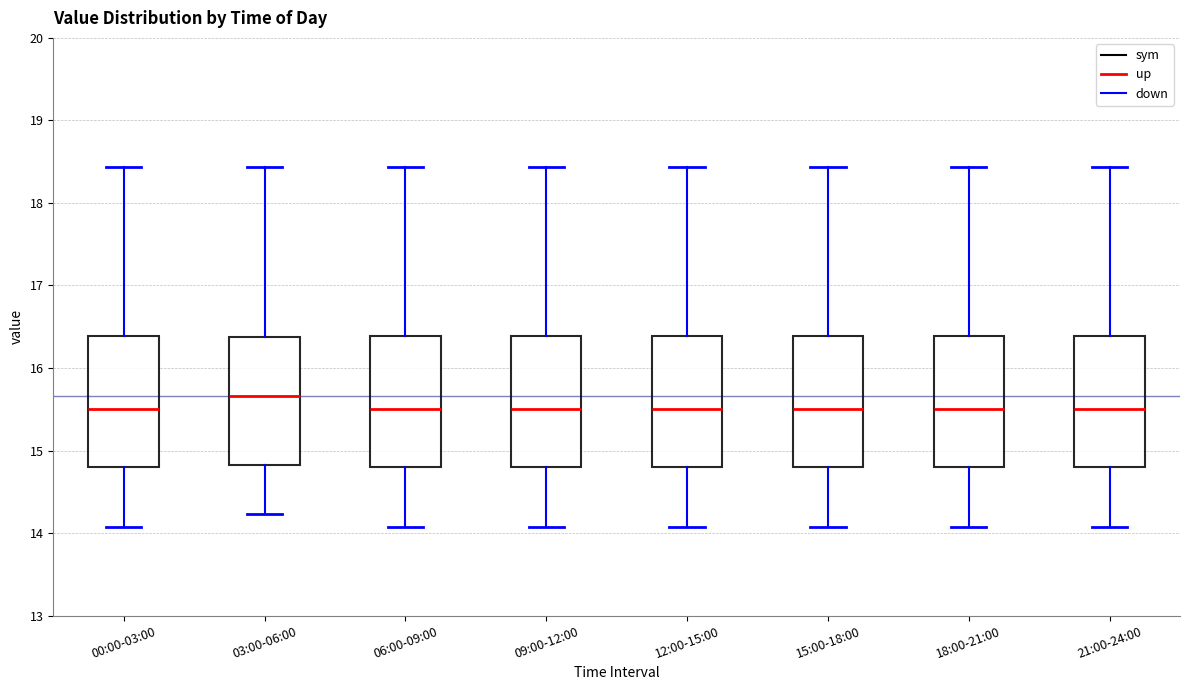

Reading left to right, transcribe this box plot: for each box, give where its median line is, the range the box spans, and where its two whiskers end, as read against the y-axis. The values are not printed on the chart, so give them approximately, as read against the axis.

00:00-03:00: median 15.5, box 14.8 to 16.4, whiskers 14.1 to 18.4
03:00-06:00: median 15.7, box 14.8 to 16.4, whiskers 14.2 to 18.4
06:00-09:00: median 15.5, box 14.8 to 16.4, whiskers 14.1 to 18.4
09:00-12:00: median 15.5, box 14.8 to 16.4, whiskers 14.1 to 18.4
12:00-15:00: median 15.5, box 14.8 to 16.4, whiskers 14.1 to 18.4
15:00-18:00: median 15.5, box 14.8 to 16.4, whiskers 14.1 to 18.4
18:00-21:00: median 15.5, box 14.8 to 16.4, whiskers 14.1 to 18.4
21:00-24:00: median 15.5, box 14.8 to 16.4, whiskers 14.1 to 18.4